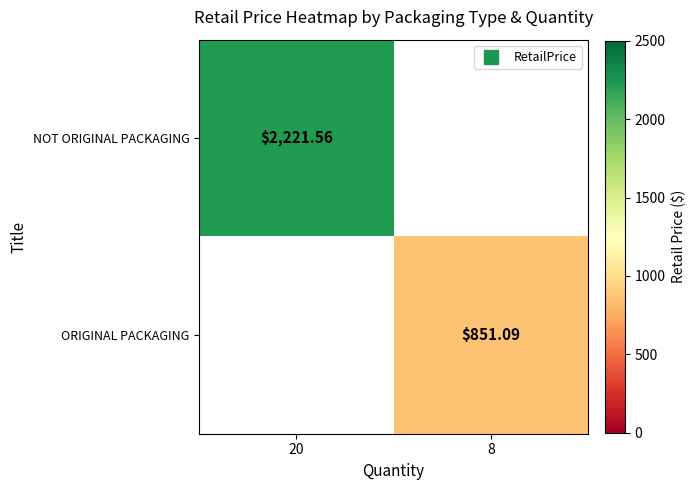

True or false: ORIGINAL PACKAGING has a value of 554.8 at 8.

False